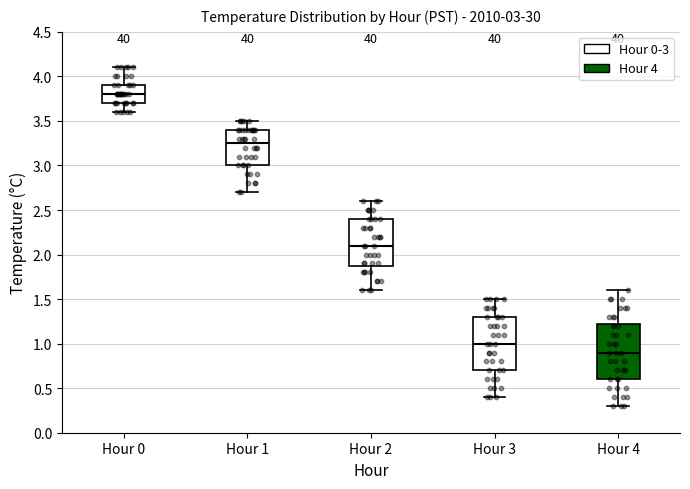

Which box's median line is the highest?

Hour 0